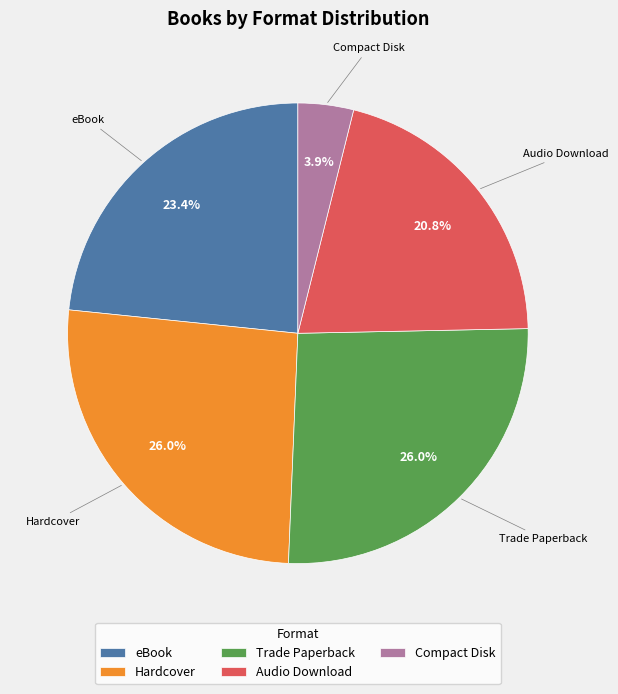

How many segments does this pie chart have?

5